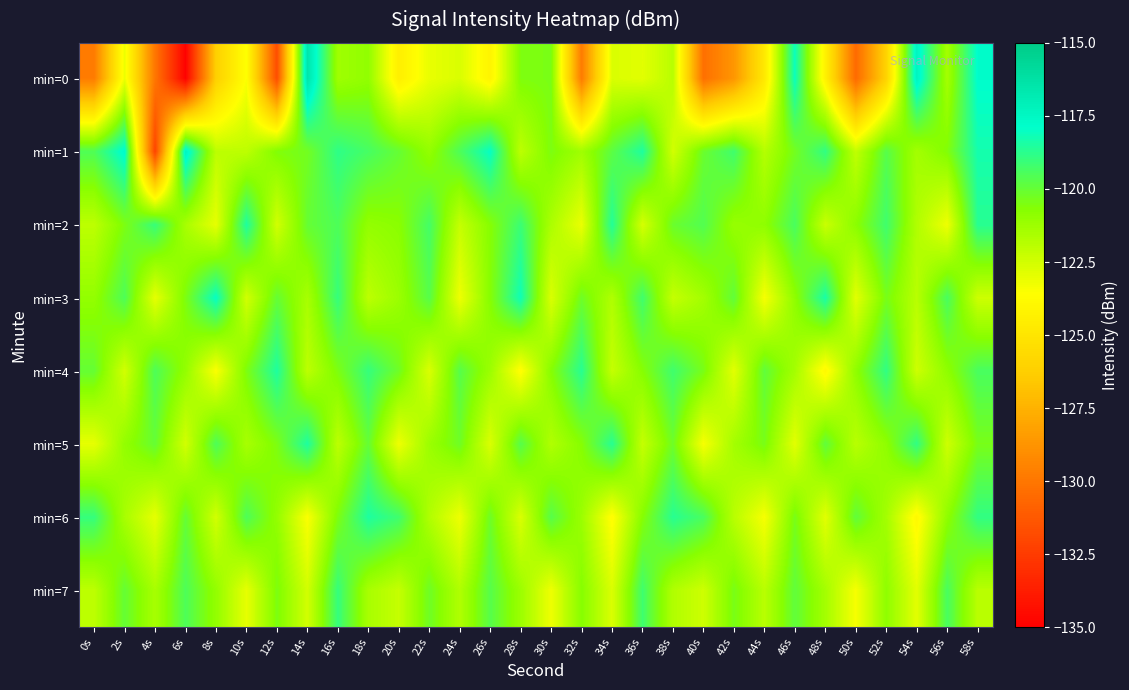

At 54s, list the series in order from largest to smallest.

min=0, min=5, min=1, min=2, min=3, min=4, min=7, min=6